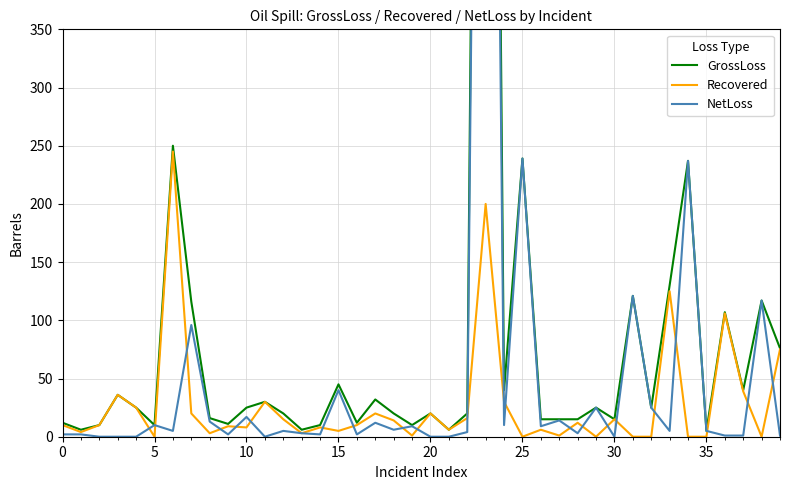

Which series has the widest spread of values?

GrossLoss